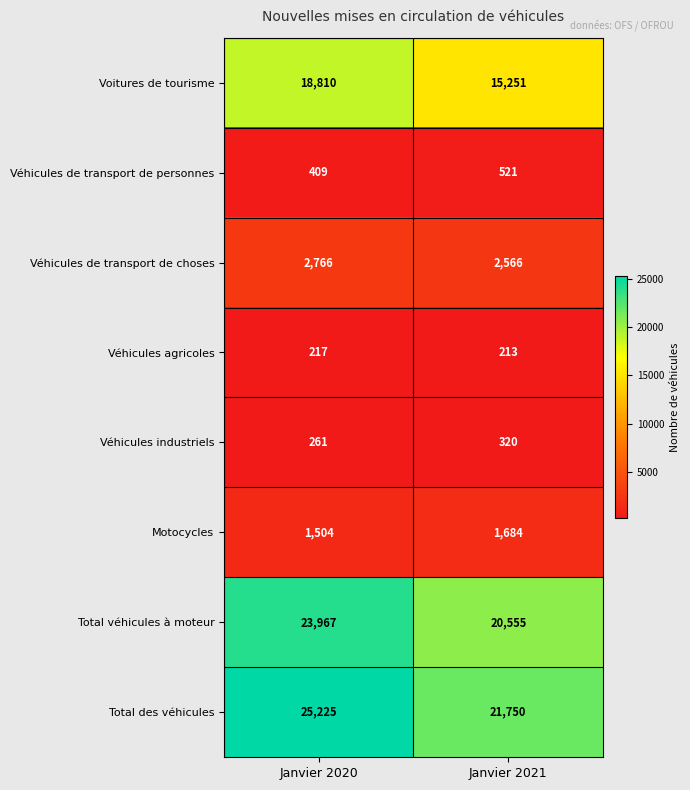

Reading right to left, what are all the values shown in this chart?

Voitures de tourisme: 15251	18810
Véhicules de transport de personnes: 521	409
Véhicules de transport de choses: 2566	2766
Véhicules agricoles: 213	217
Véhicules industriels: 320	261
Motocycles: 1684	1504
Total véhicules à moteur: 20555	23967
Total des véhicules: 21750	25225